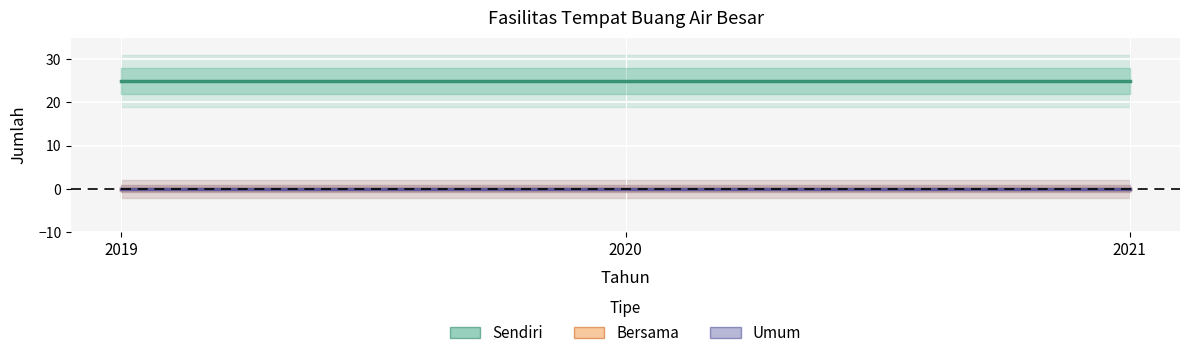

Is this an area chart (filled region under the line)?

No